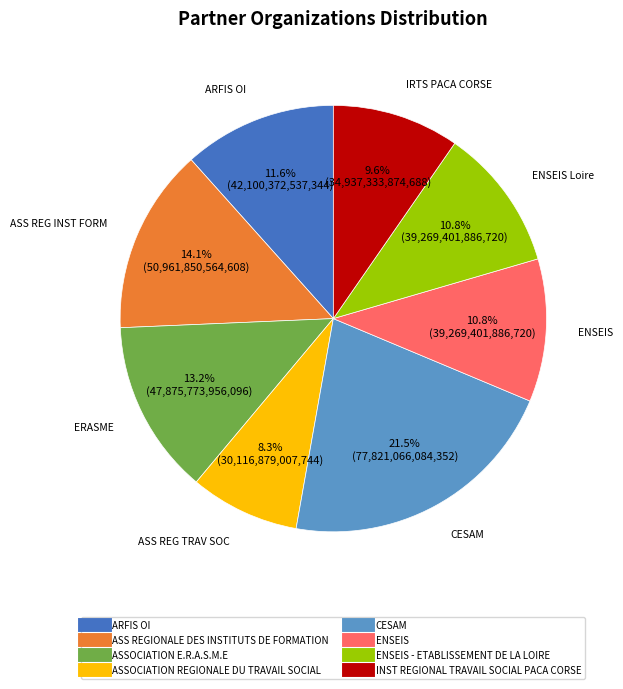

Is there any slice that represents more than half of the pie?

No